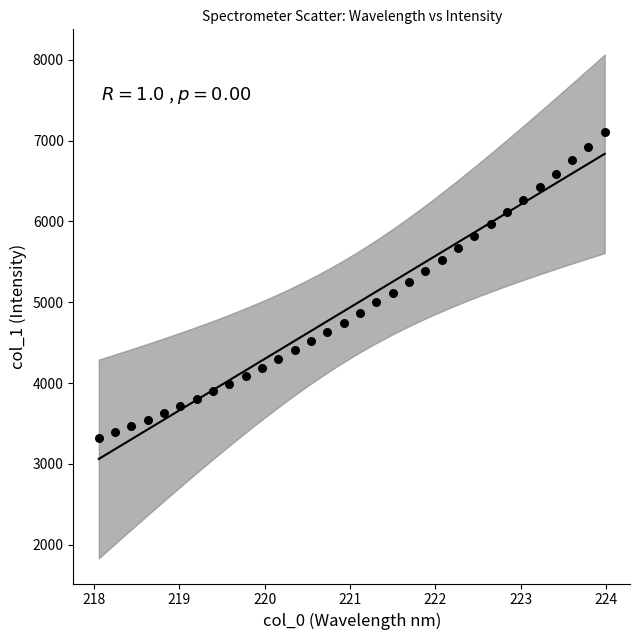

What is the range of X values (max minus min)?

5.9